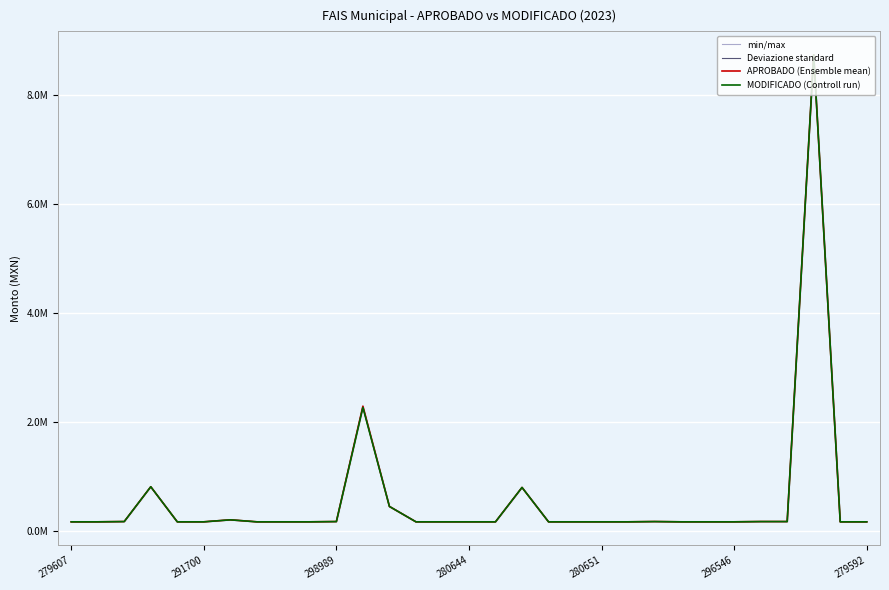

How many lines are shown in the chart?

4